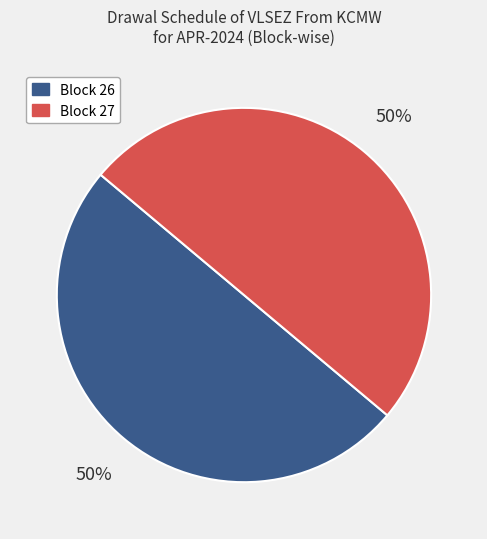

Is it true that Block 27 is 14% of the pie?

False